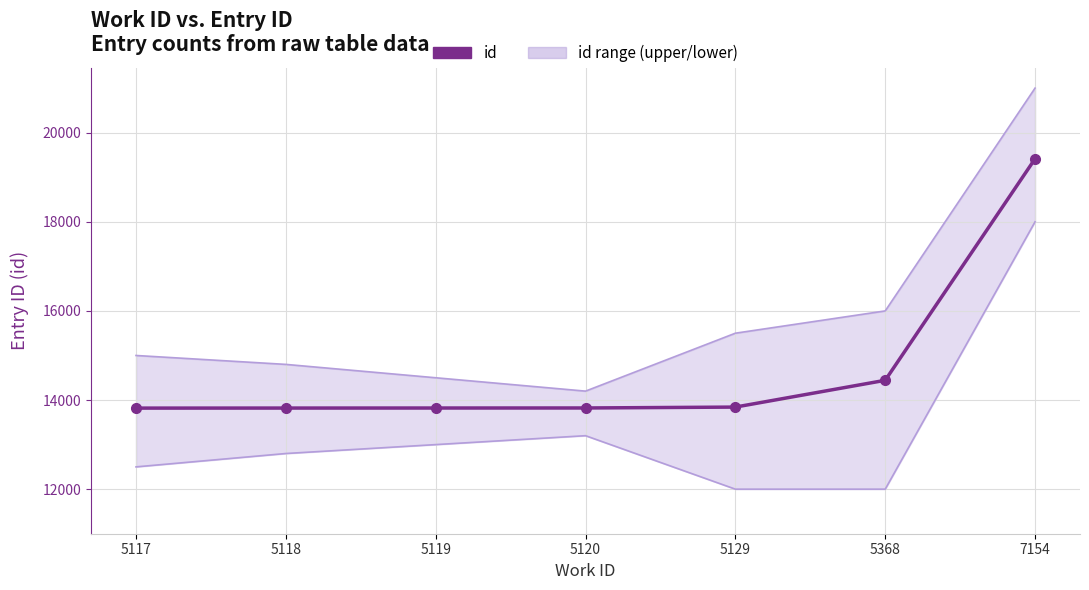

List the labels in order of value, largest first.

7154, 5368, 5129, 5120, 5119, 5118, 5117